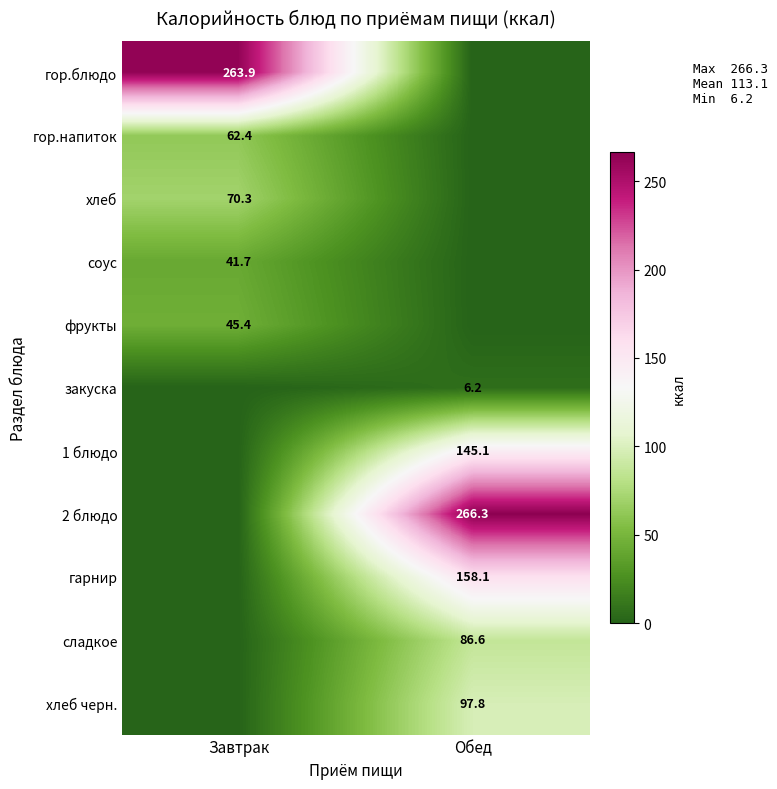

True or false: гарнир has a value of 158.1 at Обед.

True